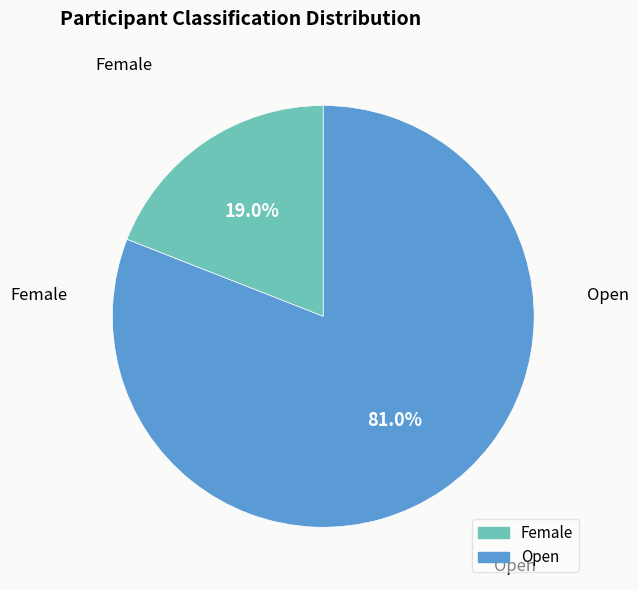

To the nearest percent, what percentage of the pie is Open?

81%